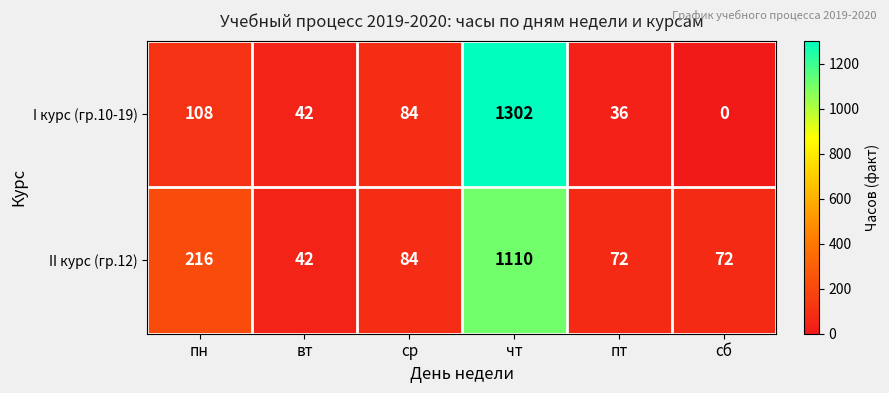

What is the sum of all II курс (гр.12) values?

1596